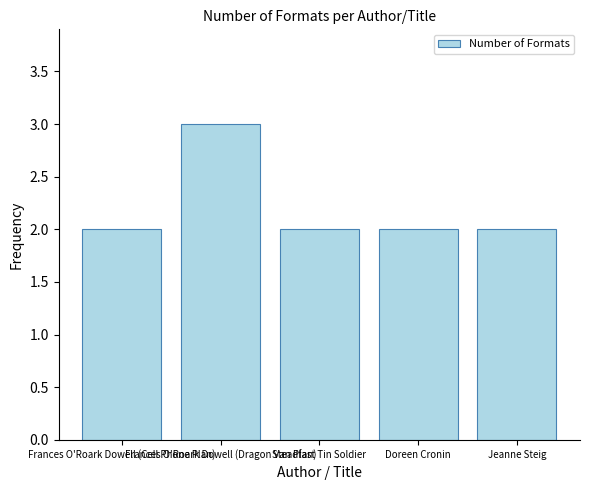

What is the greatest value displayed?

3